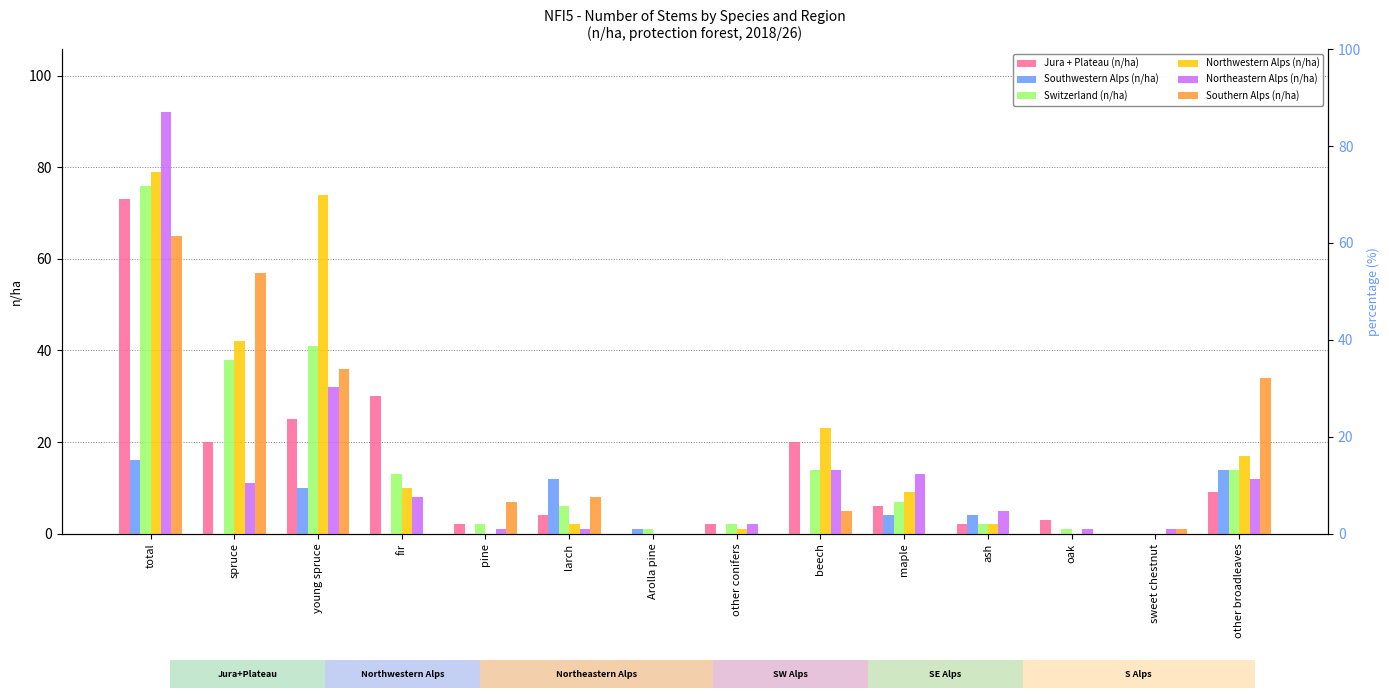

Where does the Southwestern Alps (n/ha) series first go above 1?

total